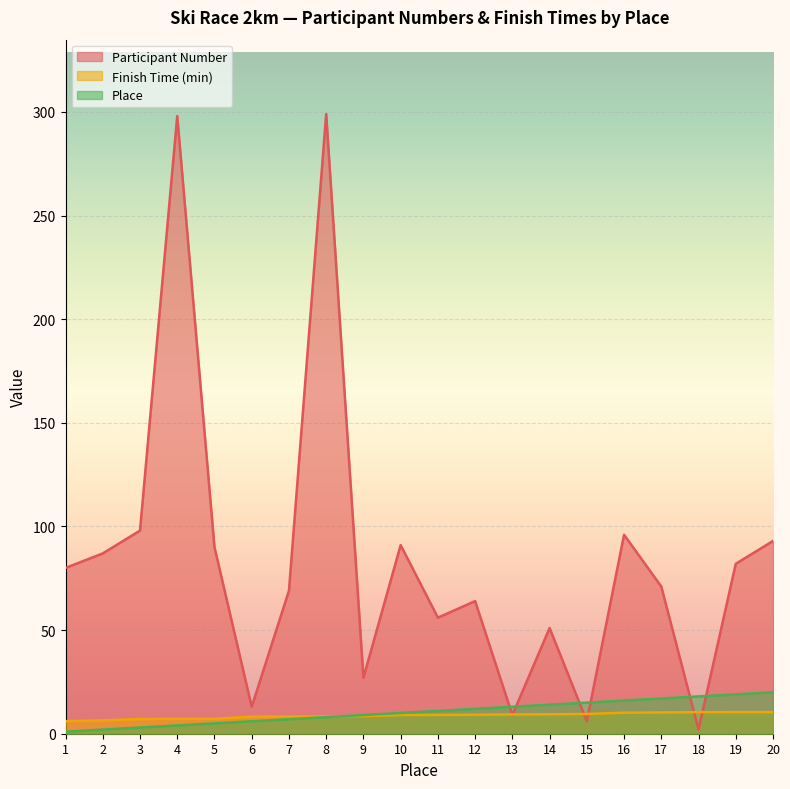

Which series has the largest range (max minus min)?

Participant Number